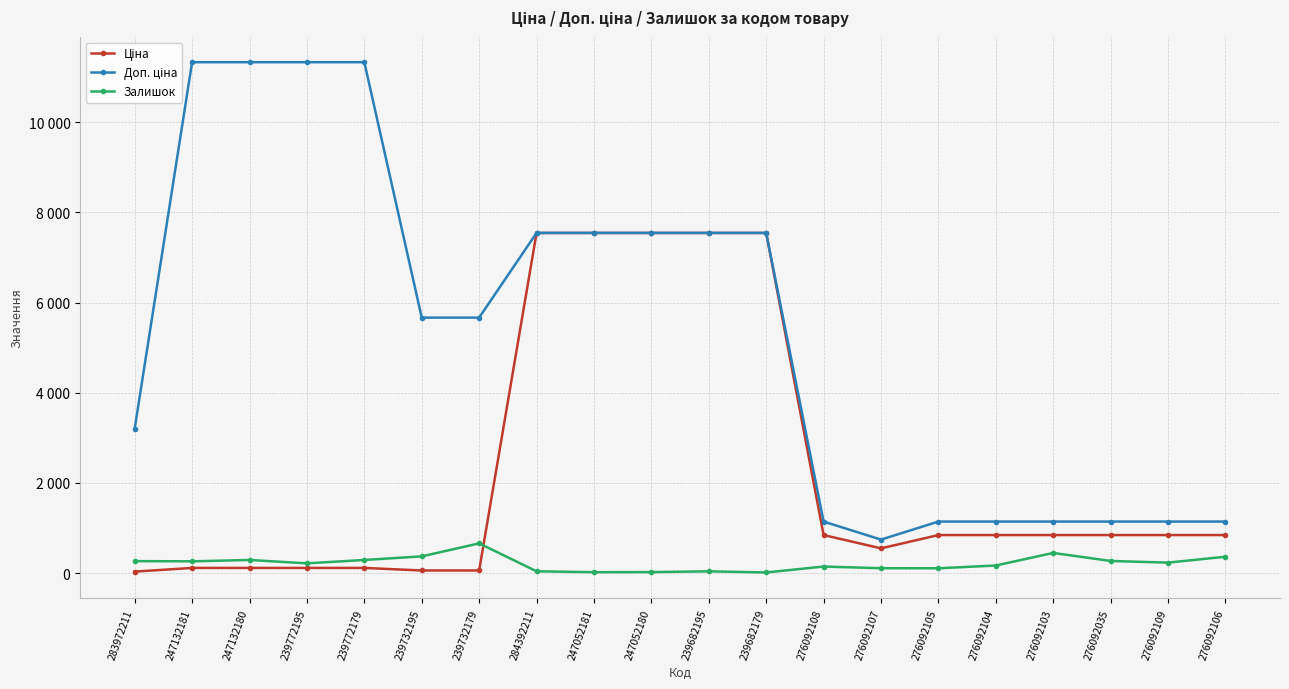

Rank the series at 276092035 from highest to lowest value.

Доп. ціна, Ціна, Залишок